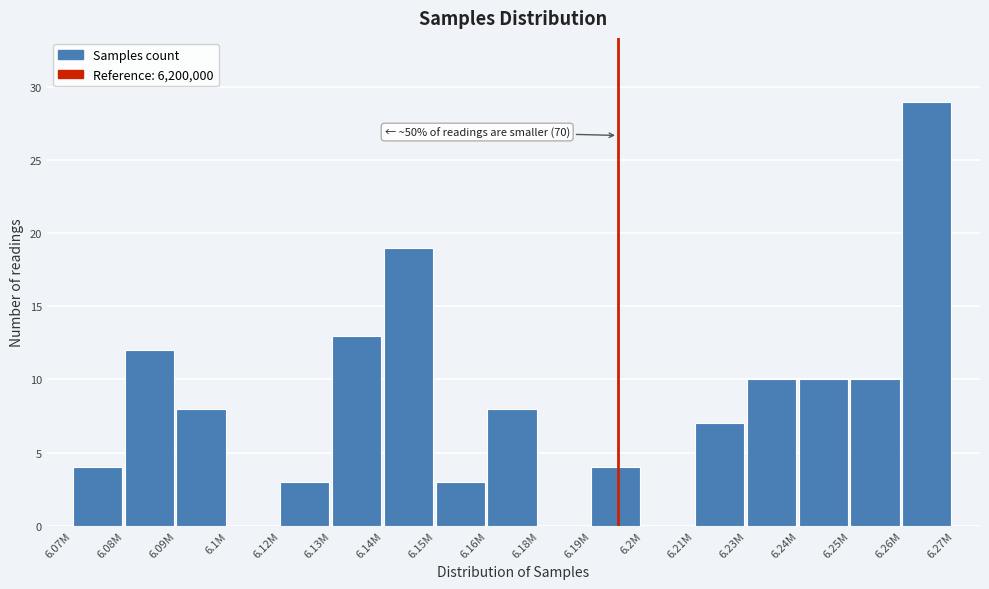

Reading right to left, extract all data points from this chart.

6.26M=29	6.25M=10	6.24M=10	6.23M=10	6.21M=7	6.2M=0	6.19M=4	6.18M=0	6.16M=8	6.15M=3	6.14M=19	6.13M=13	6.12M=3	6.1M=0	6.09M=8	6.08M=12	6.07M=4